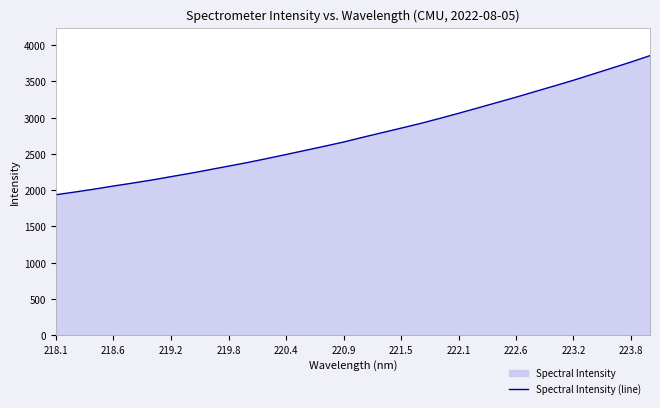

Is it true that the value at 218.6 is 848.9?

False